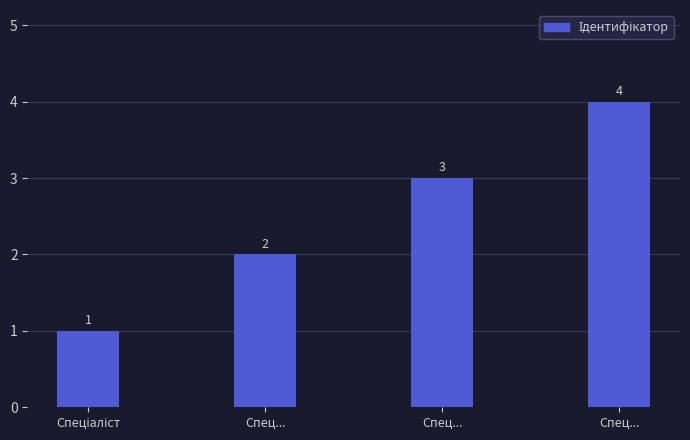

Reading left to right, extract all data points from this chart.

Спеціаліст=1	Спец...=2	Спец...=3	Спец...=4